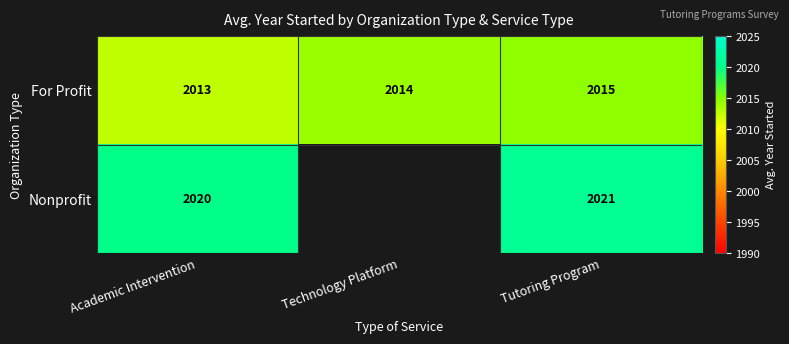

Read the For Profit value at Technology Platform.

2014